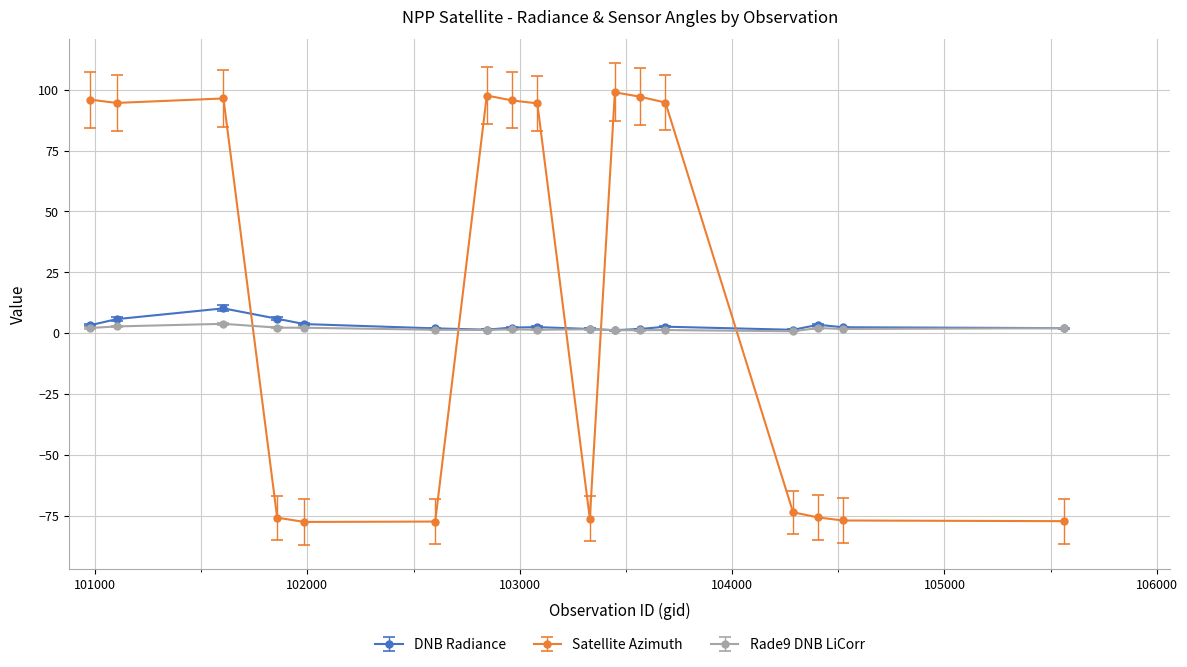

What is the maximum value shown in the chart?

99.0